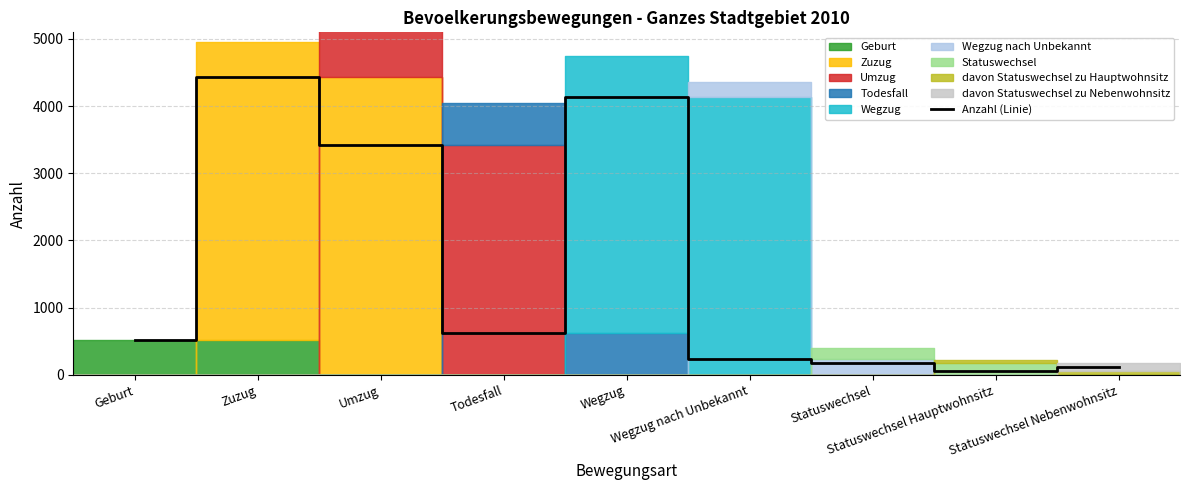

How many data points does each series have?

9